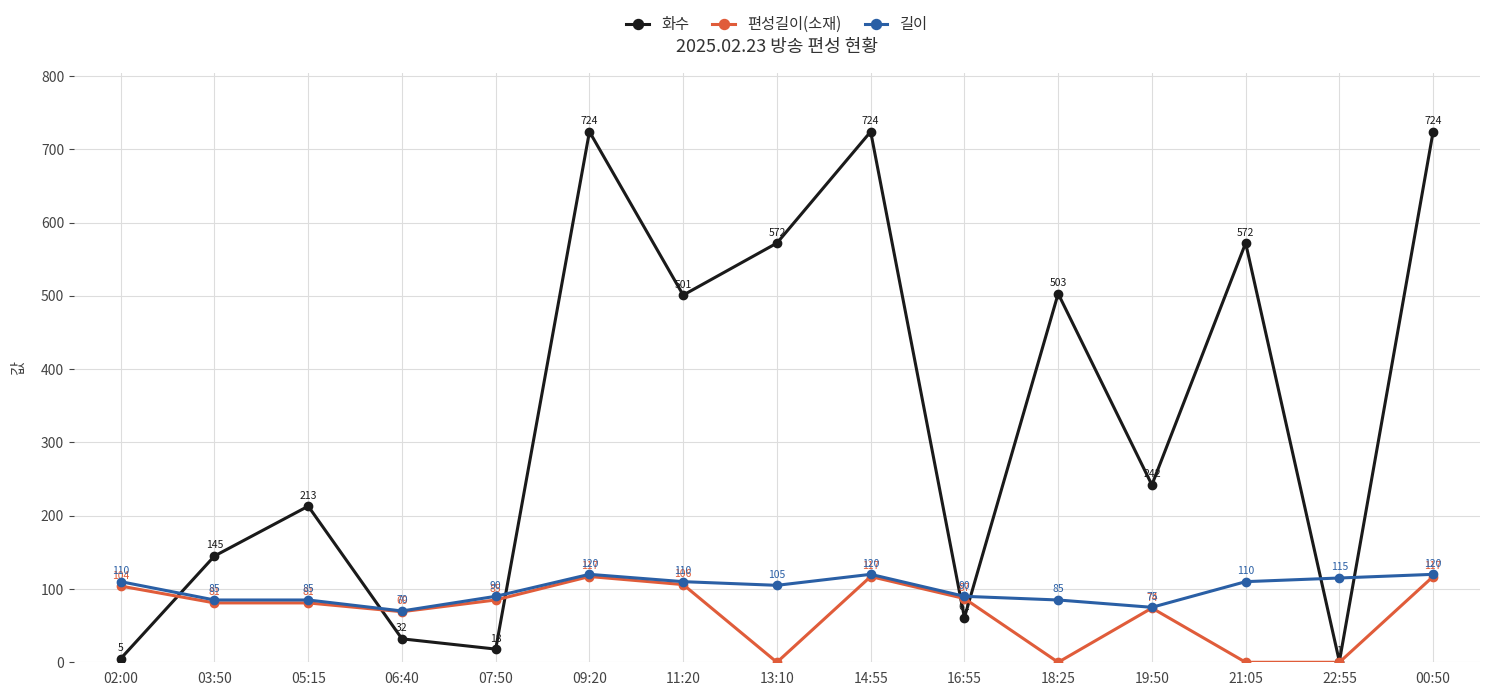

What is the spread (max minus min) of values at 22:55?

115